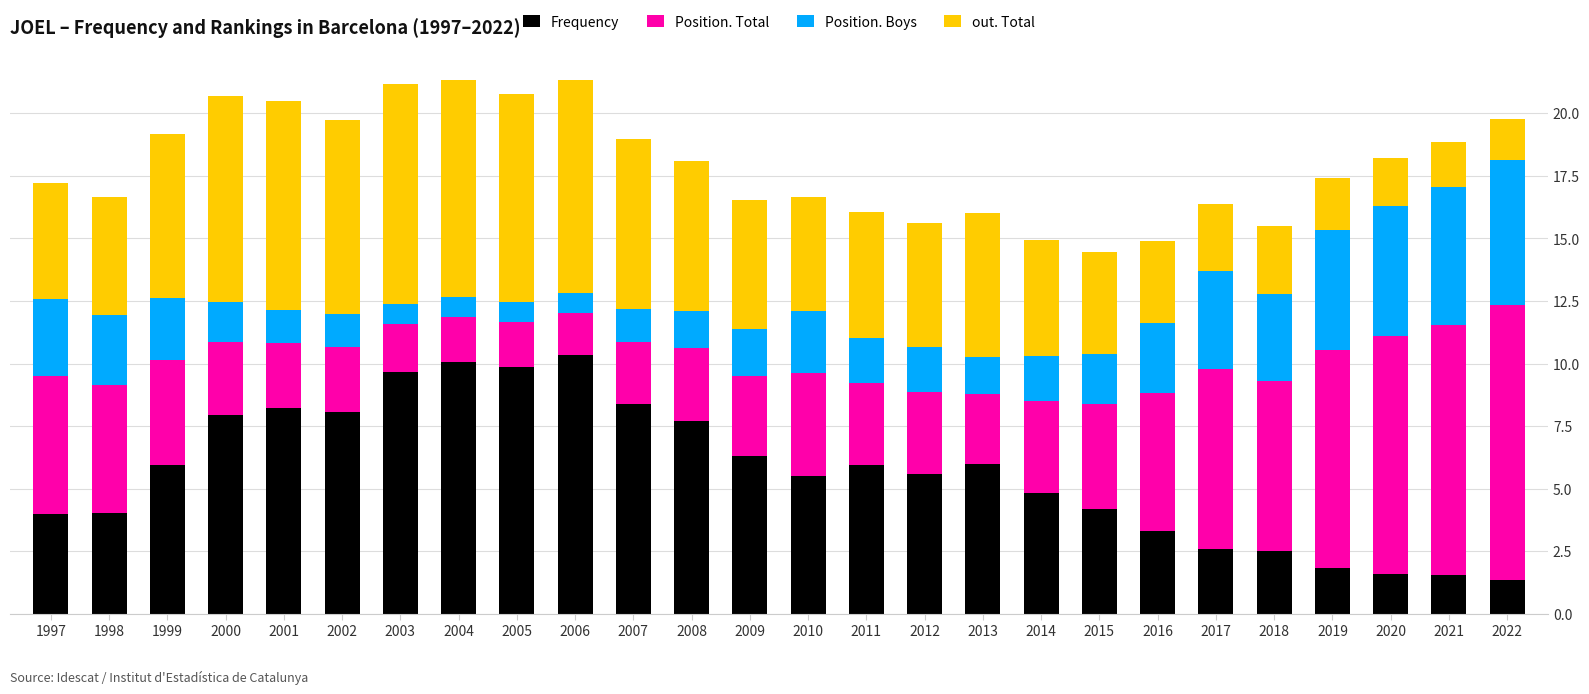

What is the difference between the maximum and minimum values in the Frequency series?

9.0